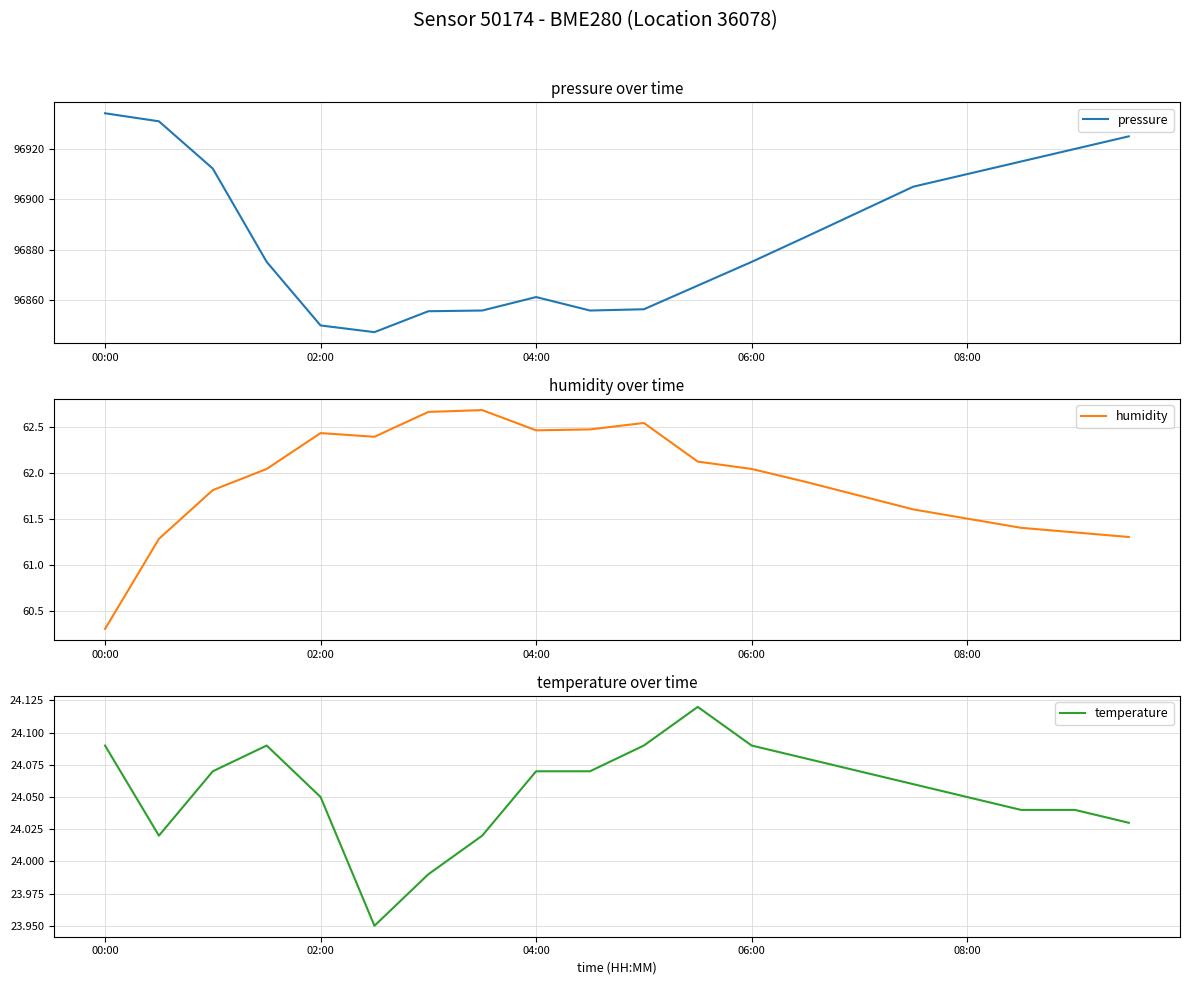

The pressure series shows 31331.6 at 02:00. True or false?

False